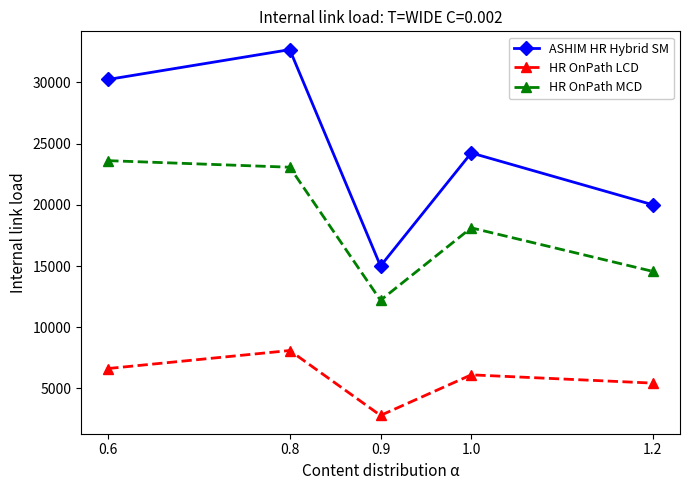

True or false: ASHIM HR Hybrid SM and HR OnPath MCD intersect in this chart.

False